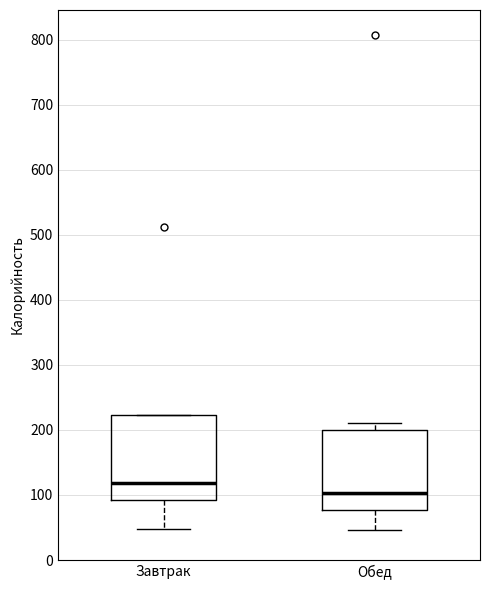

Reading left to right, read every box against the y-axis: the position of its median line, the range the box covers, and the ends of its whiskers. The values are not printed on the chart, so give them approximately, as read against the axis.

Завтрак: median 120, box 90 to 220, whiskers 50 to 220
Обед: median 100, box 80 to 200, whiskers 50 to 210